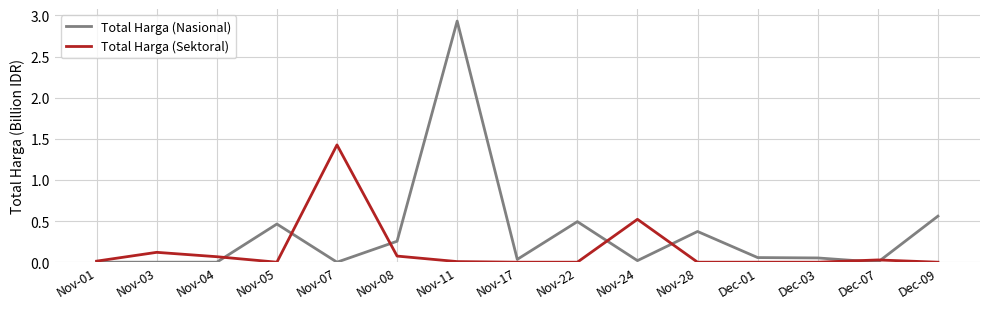

Which series has the largest total across all categories?

Total Harga (Nasional)